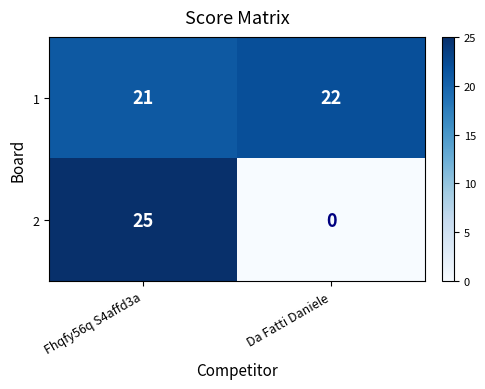

Reading left to right, transcribe all the data shown in this chart.

1: Fhqfy56q S4affd3a=21	Da Fatti Daniele=22
2: Fhqfy56q S4affd3a=25	Da Fatti Daniele=0